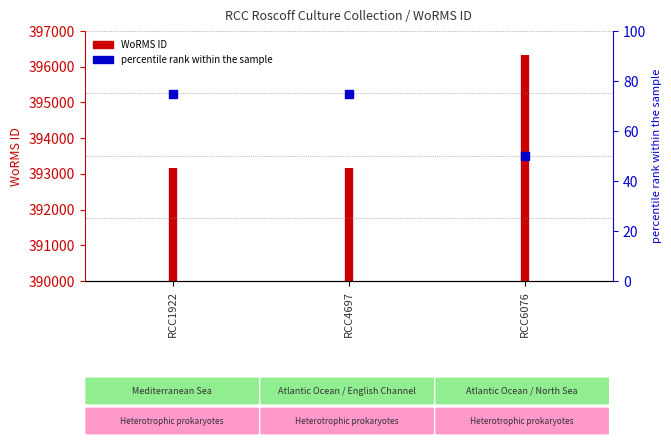

Between RCC6076 and RCC4697, which is larger?

RCC4697